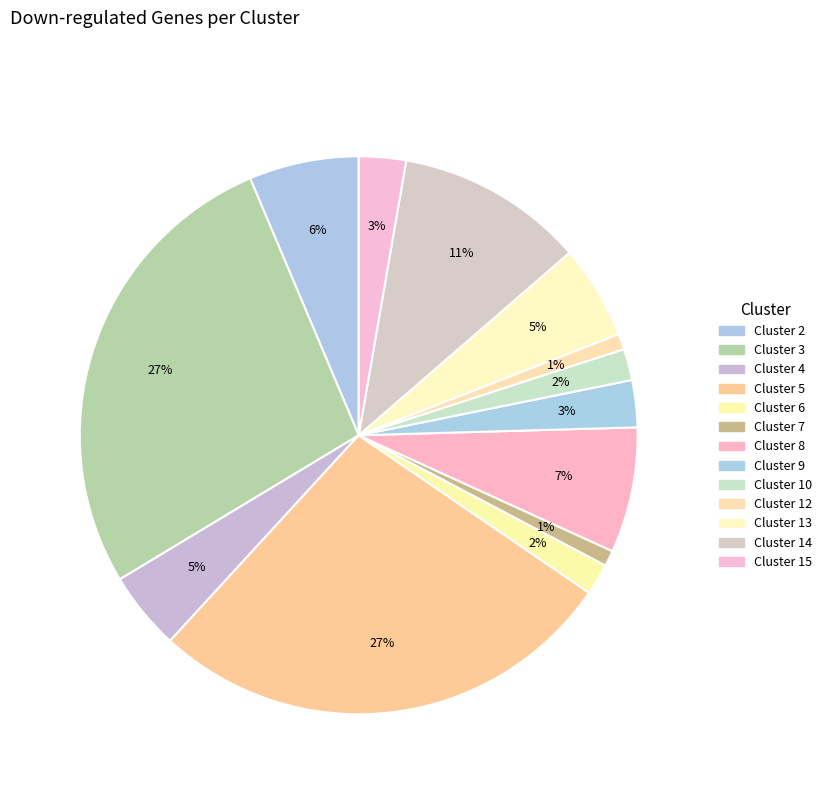

How many slices are in this pie chart?

13